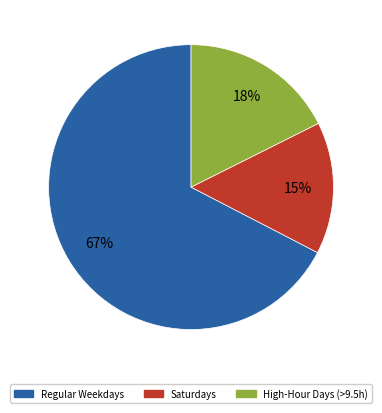

To the nearest percent, what percentage of the pie is Saturdays?

15%